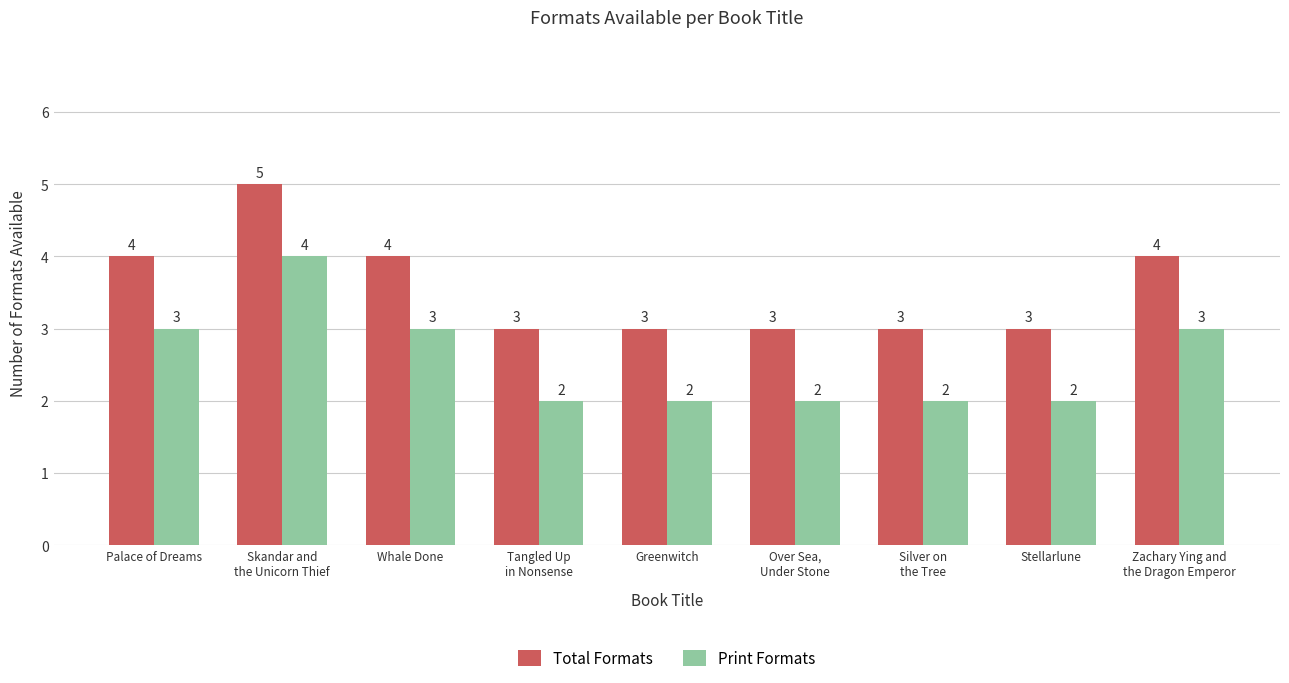

At Whale Done, list the series in order from largest to smallest.

Total Formats, Print Formats